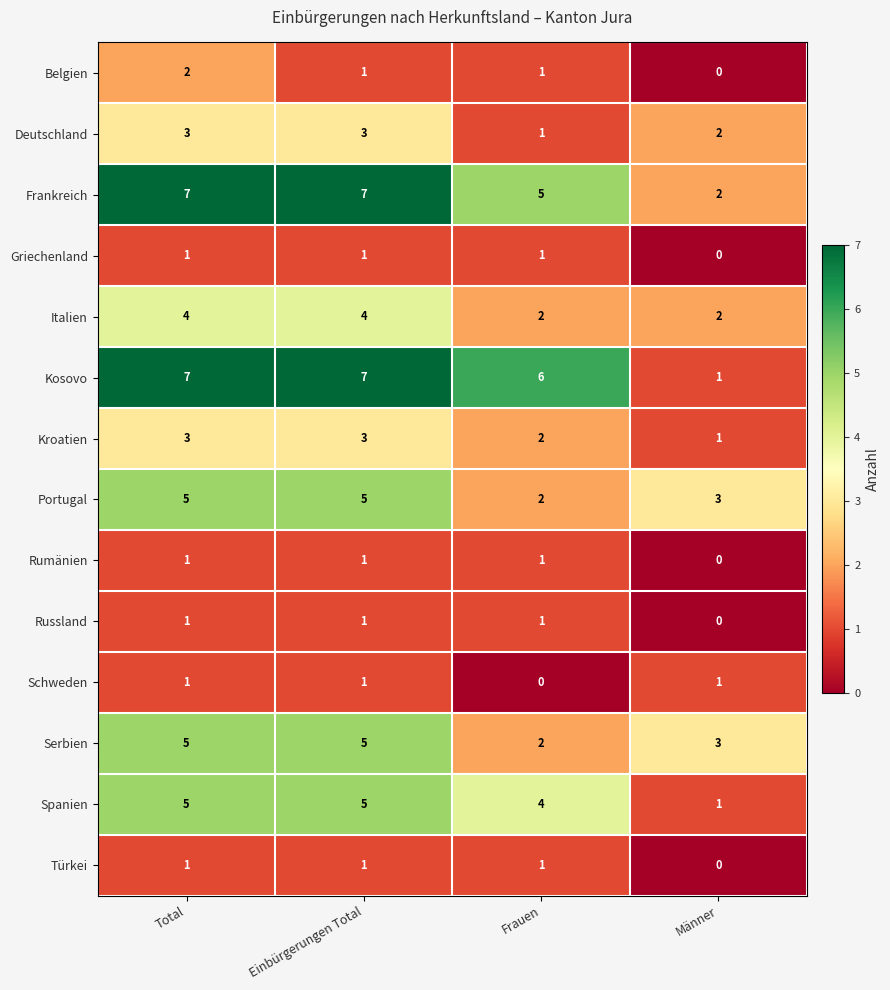

What is the total value across all series at Frauen?

29